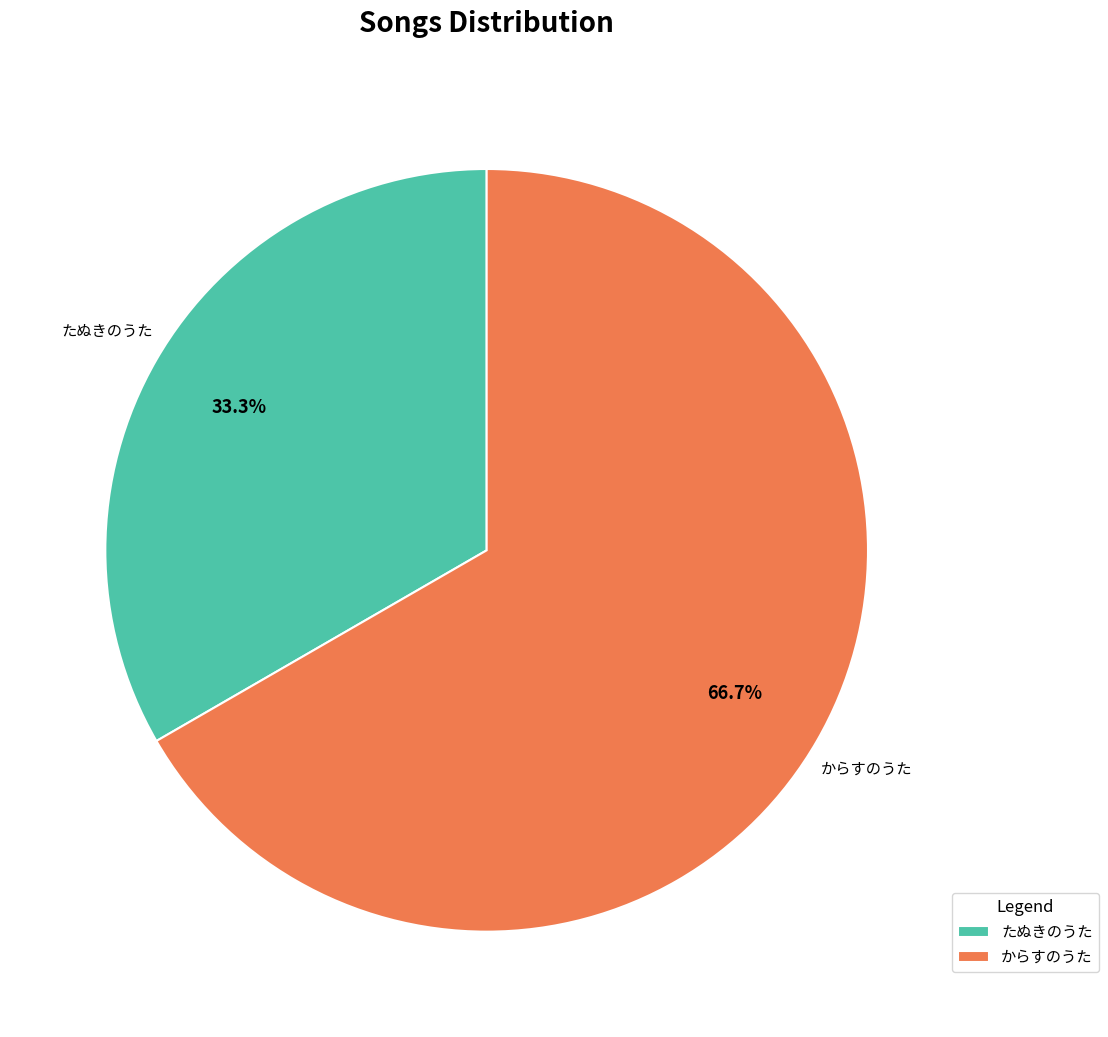

To the nearest percent, what portion does からすのうた represent?

67%